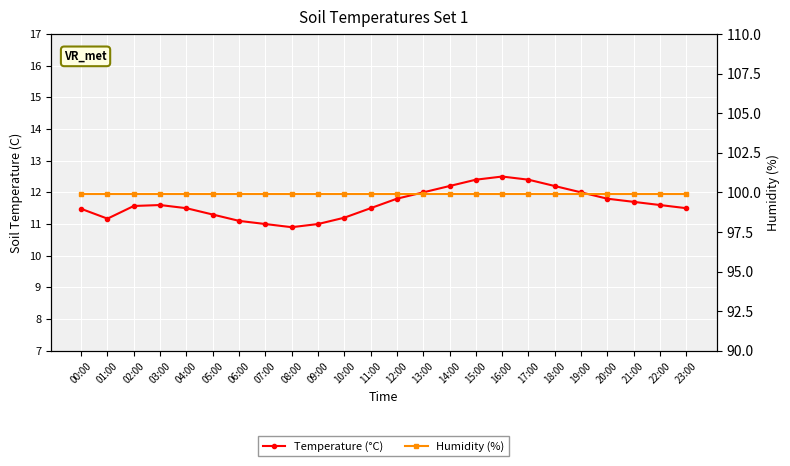

What is the difference between the Temperature (°C) values at 20:00 and 15:00?

0.6